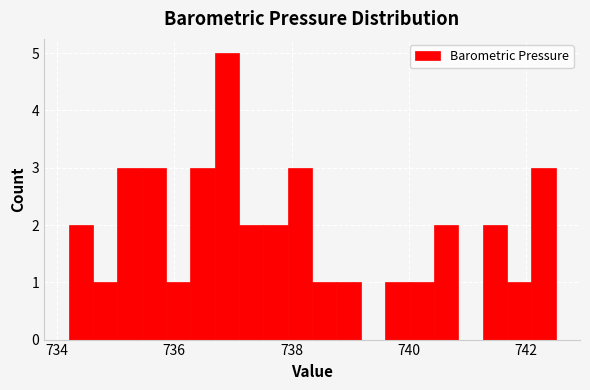

Read against the x-axis, roughly where is the centre of the tallest bar?

736.8